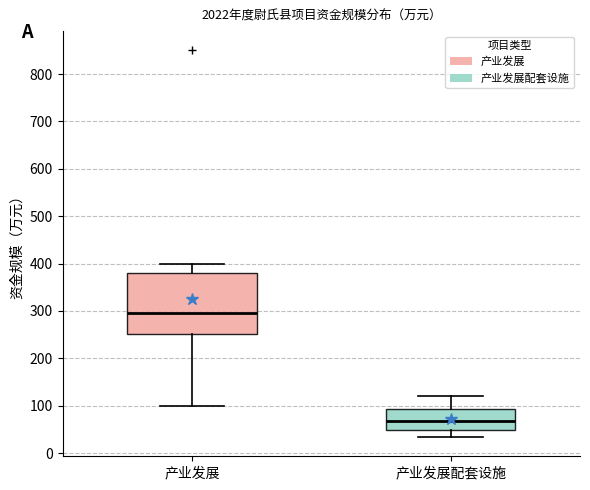

Where does the median line of the box for 产业发展 sit on the y-axis? The values are not printed on the chart, so give them approximately, as read against the axis.

300